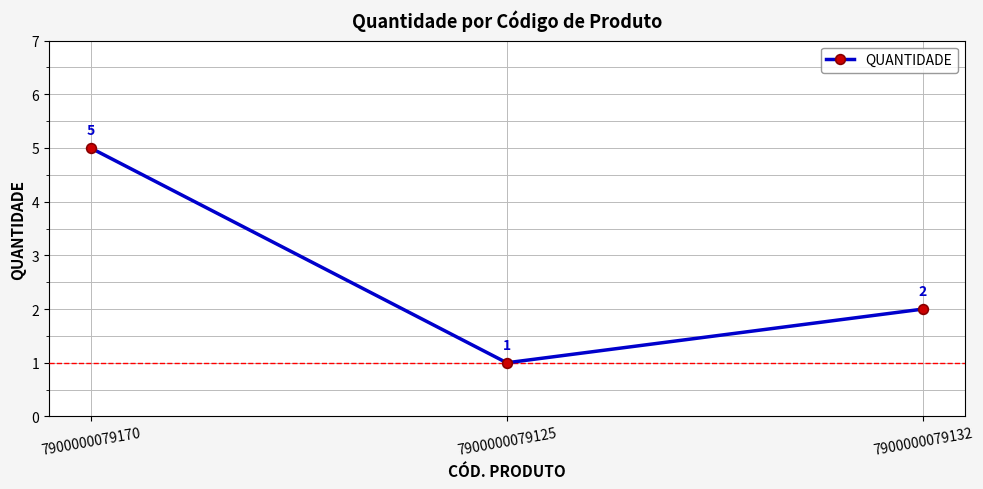

What is the difference between the maximum and minimum values?

4